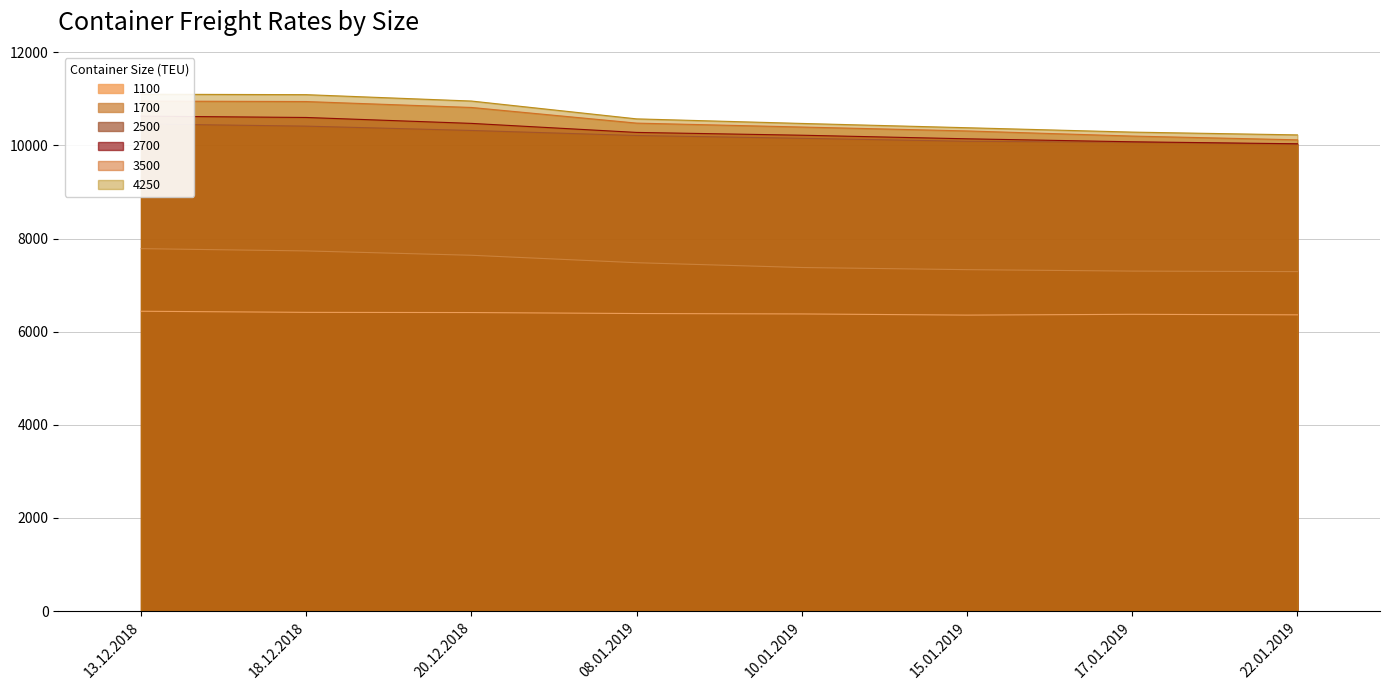

Rank the series by their maximum value, from highest to lowest.

4250, 3500, 2700, 2500, 1700, 1100